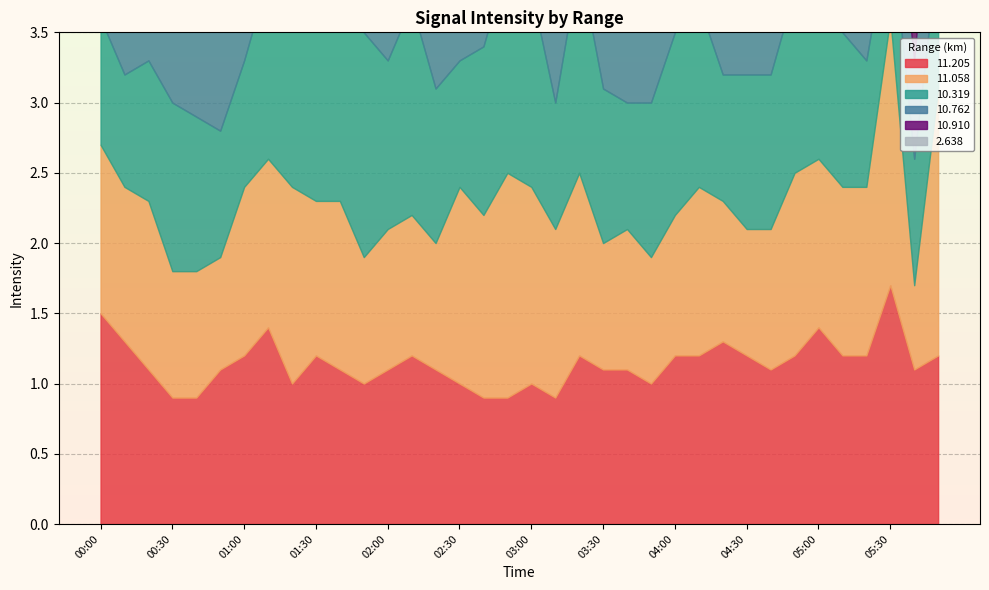

At which label does 10.910 first exceed 1?

00:00